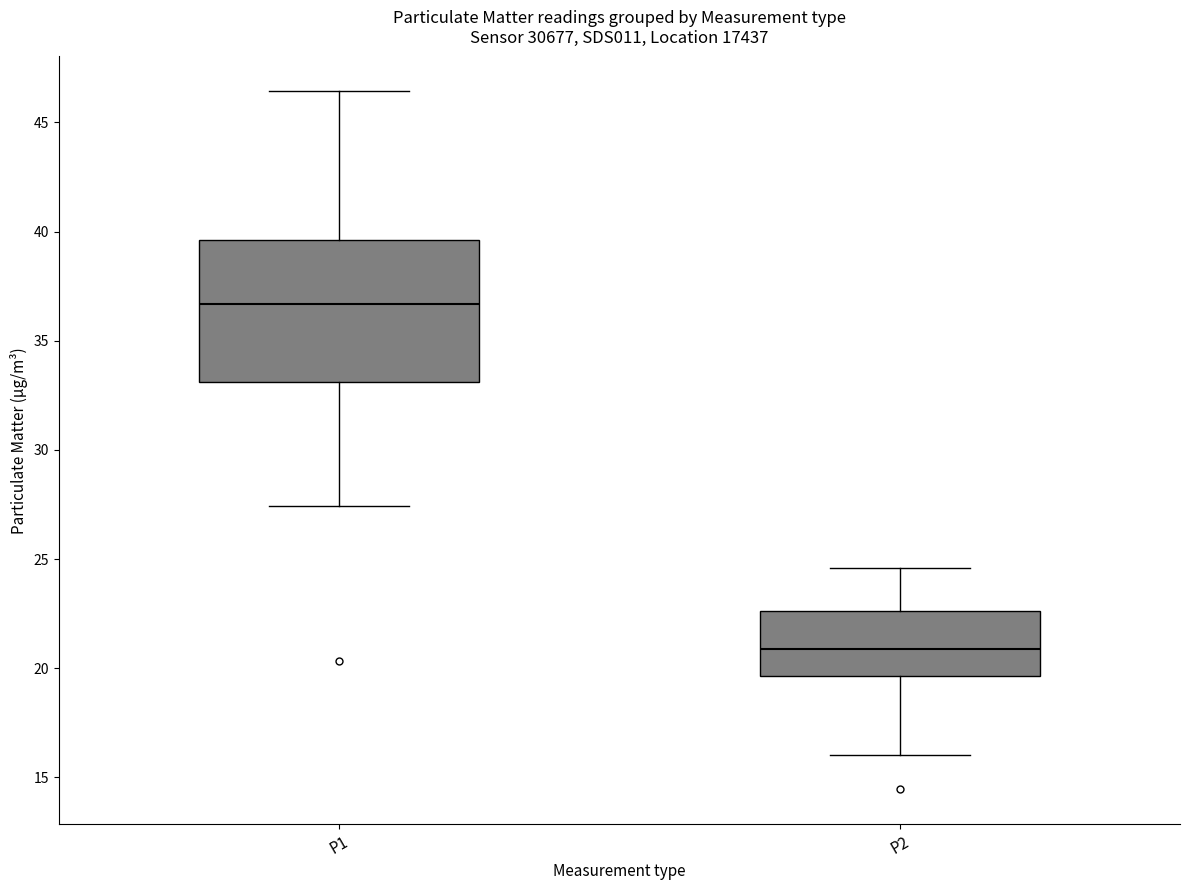

Which box has the highest median line?

P1